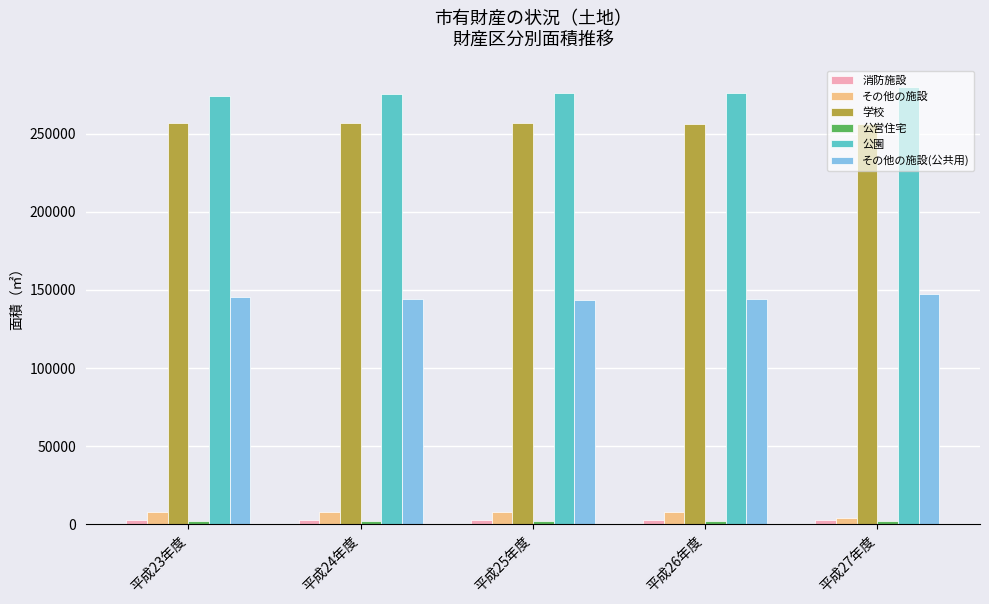

How many distinct data groups are displayed?

6